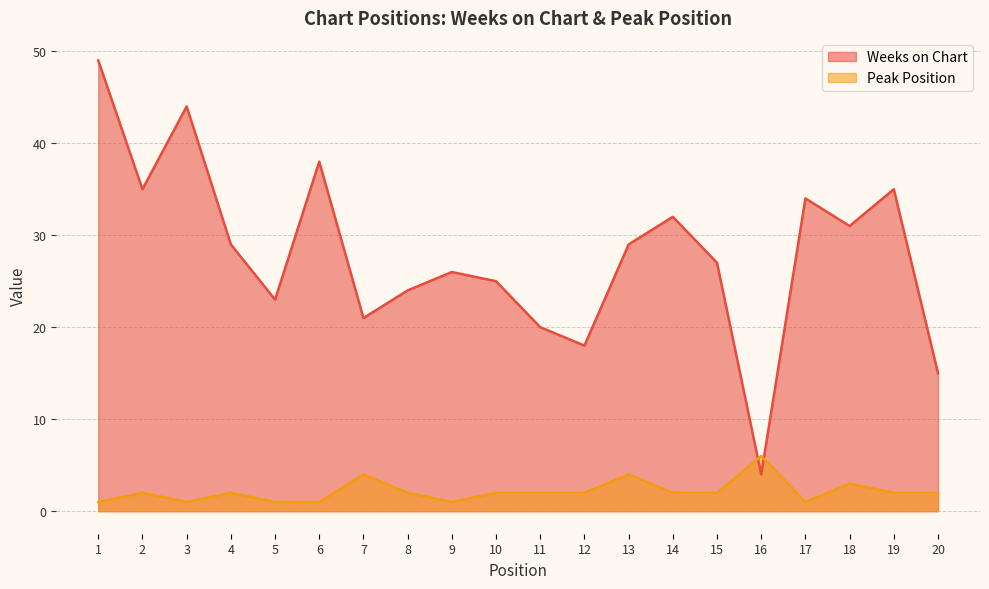

Is it true that Weeks on Chart equals 14 at 1?

False